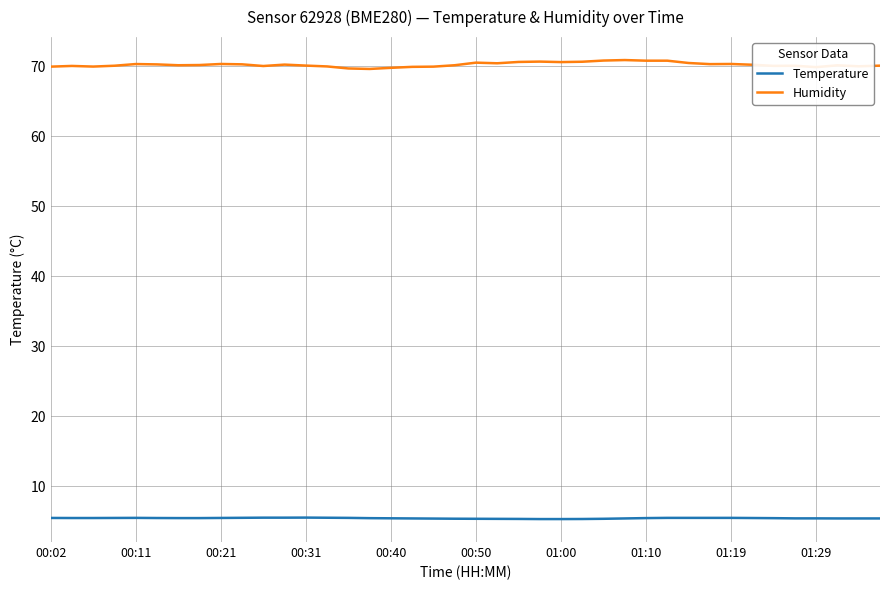

What is the greatest value displayed?

70.9